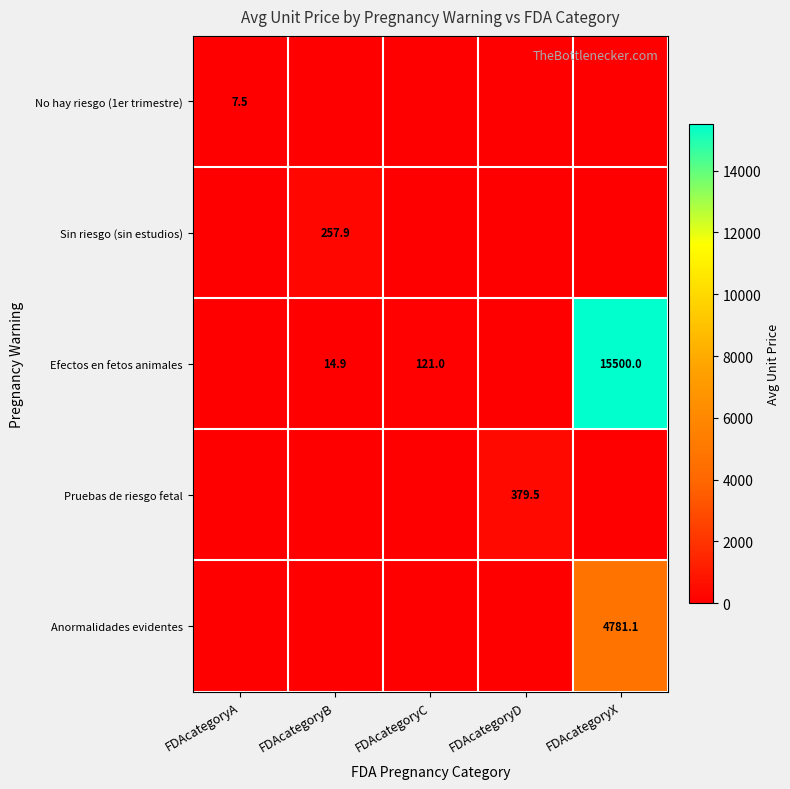

True or false: Efectos en fetos animales has a value of 14.9 at FDAcategoryB.

True